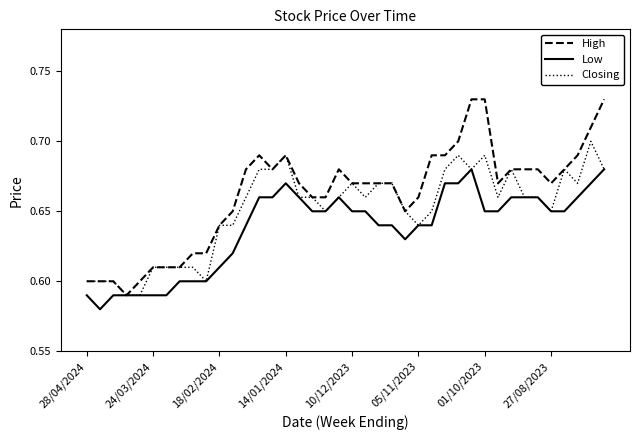

Which series has the largest total across all categories?

High